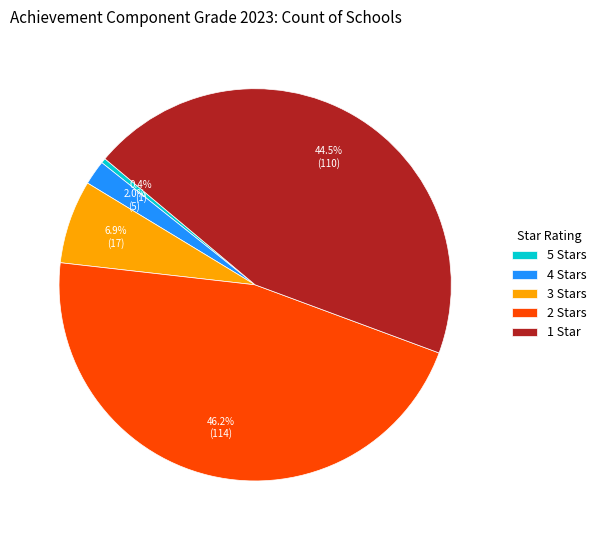

Between 4 Stars and 3 Stars, which is larger?

3 Stars